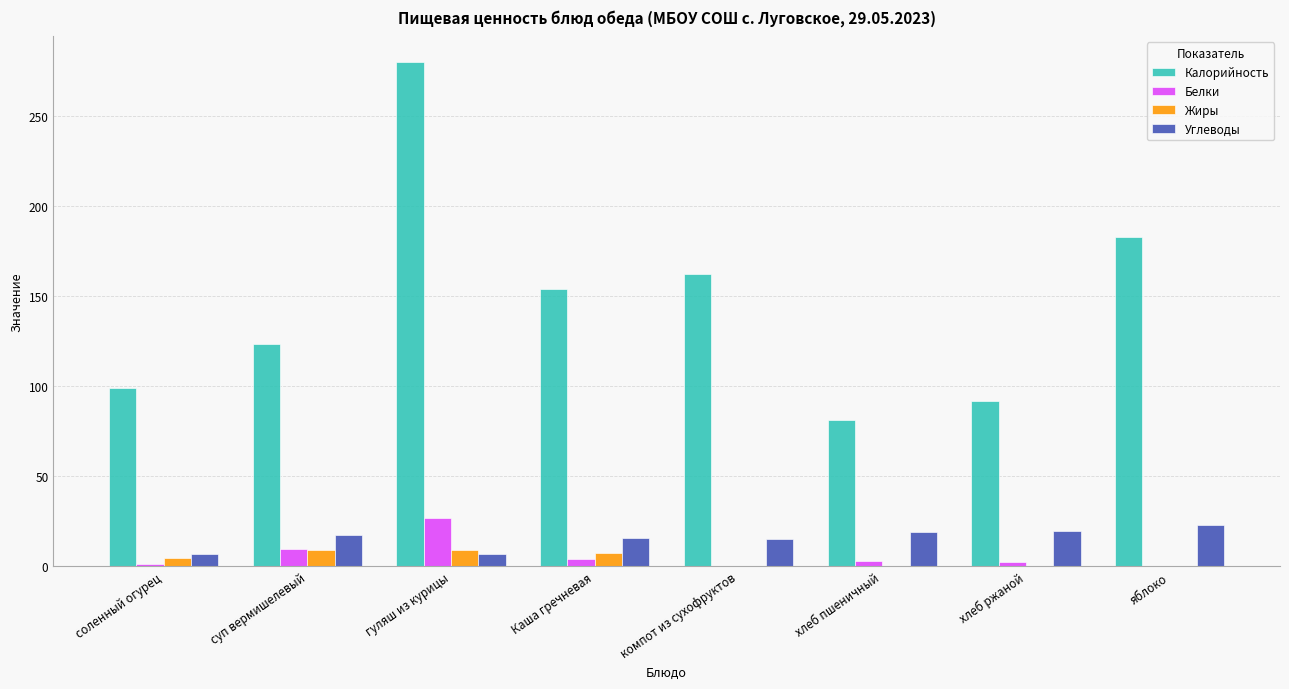

What is the approximate value of Белки at суп вермишелевый?

9.4